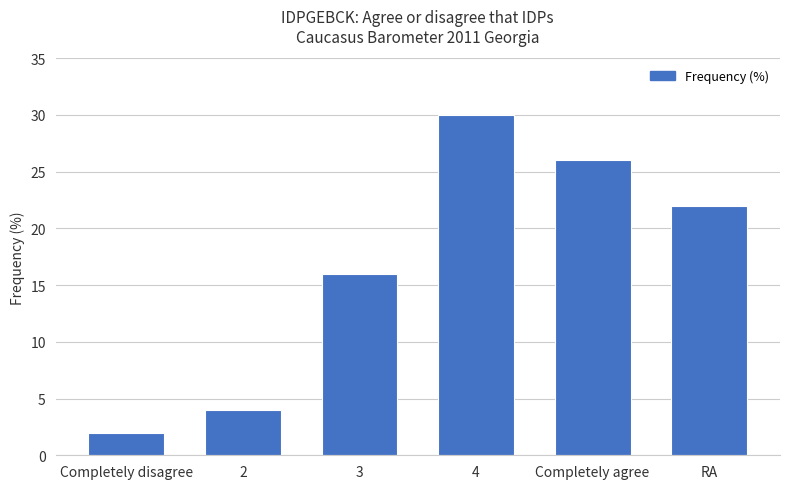

List the labels in order of value, largest first.

4, Completely agree, RA, 3, 2, Completely disagree